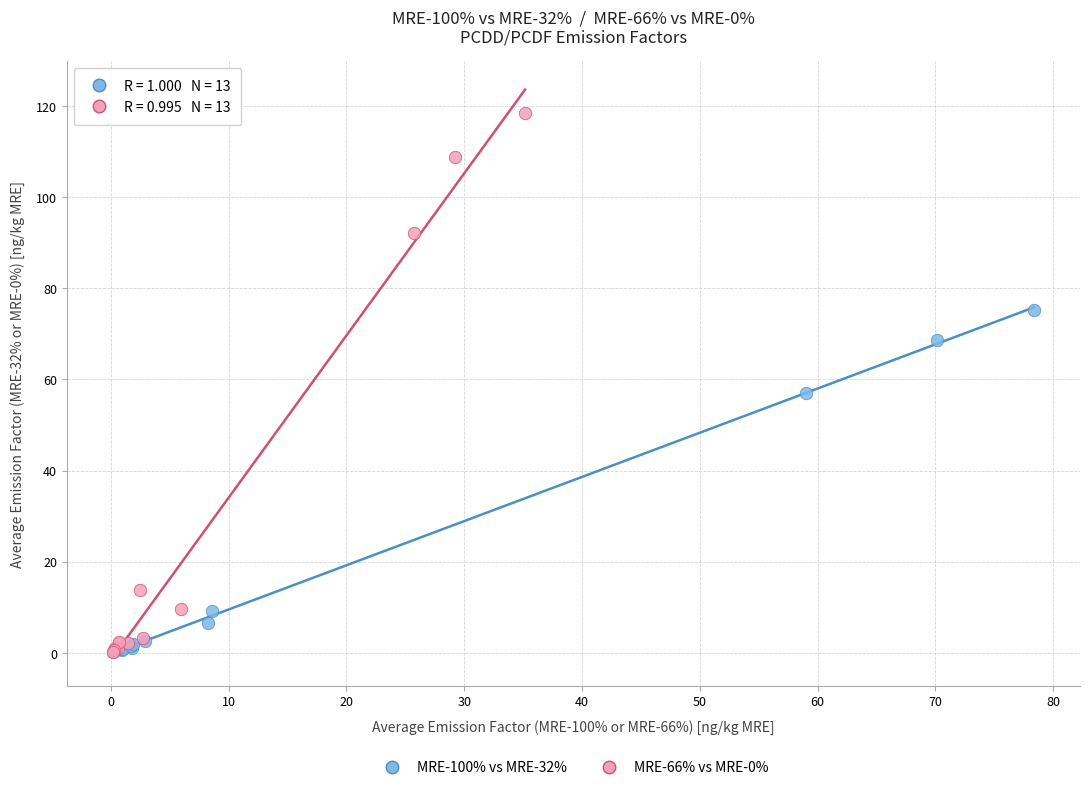

Which series reaches the maximum Y coordinate?

MRE-66% vs MRE-0%